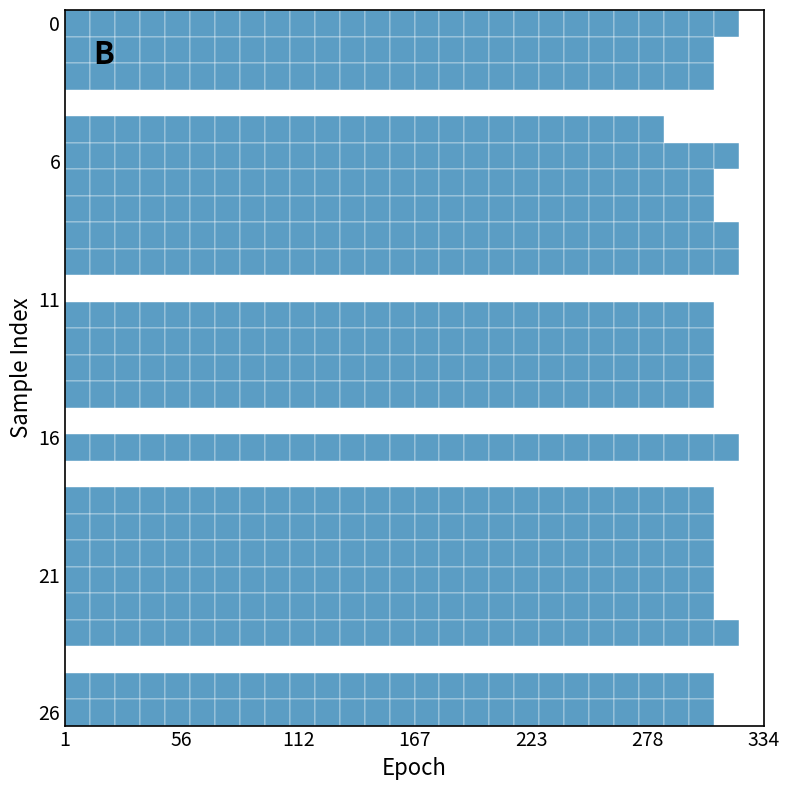

At 0, list the series in order from largest to smallest.

9, 6, 17, 10, 24, 1, 13, 15, 7, 8, 19, 3, 14, 22, 26, 27, 23, 2, 12, 21, 20, 5, 4, 11, 16, 18, 25